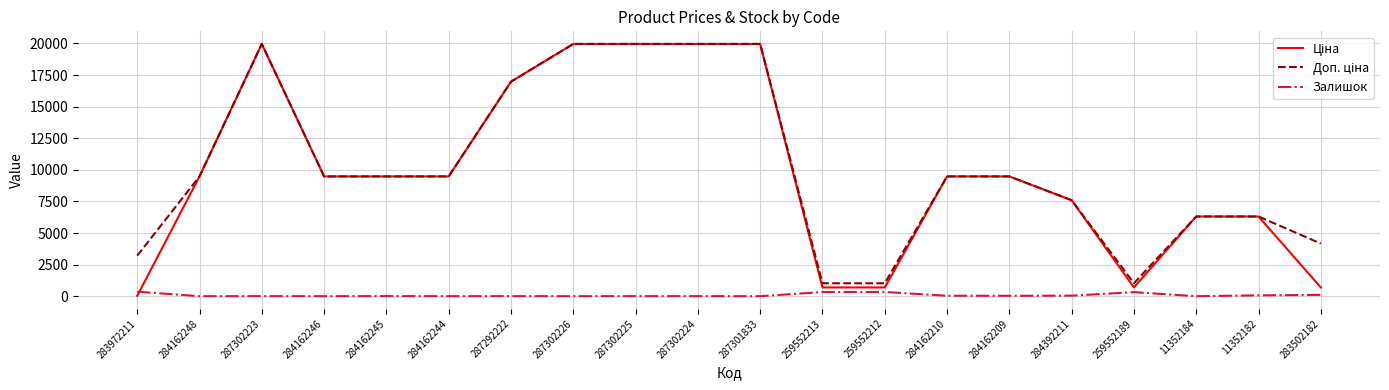

Is it true that Залишок equals 0.0 at 287301833?

True